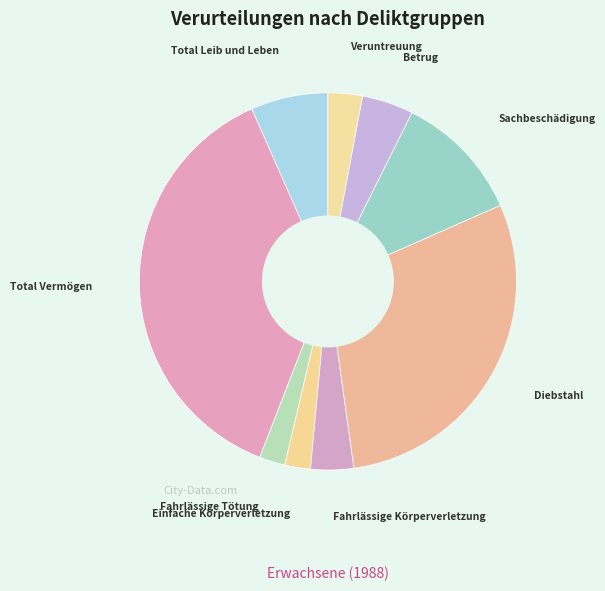

How many segments does this pie chart have?

9